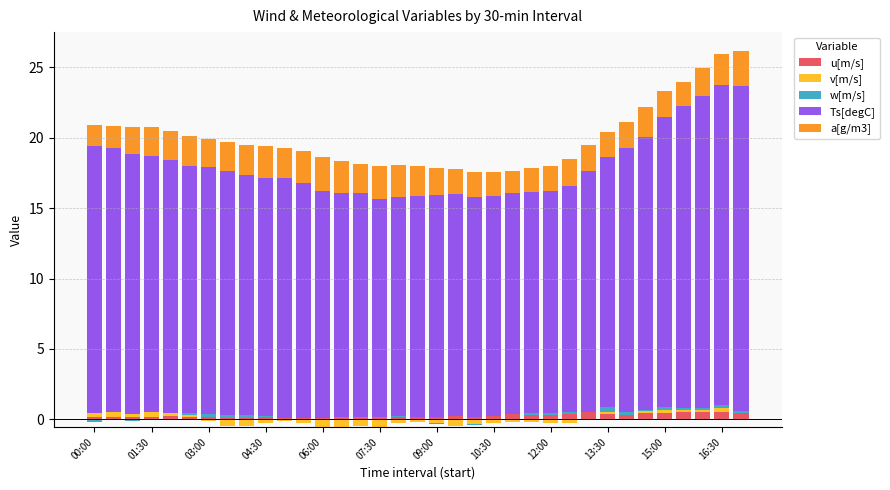

Is it true that w[m/s] equals 0.0 at 15:00?

True